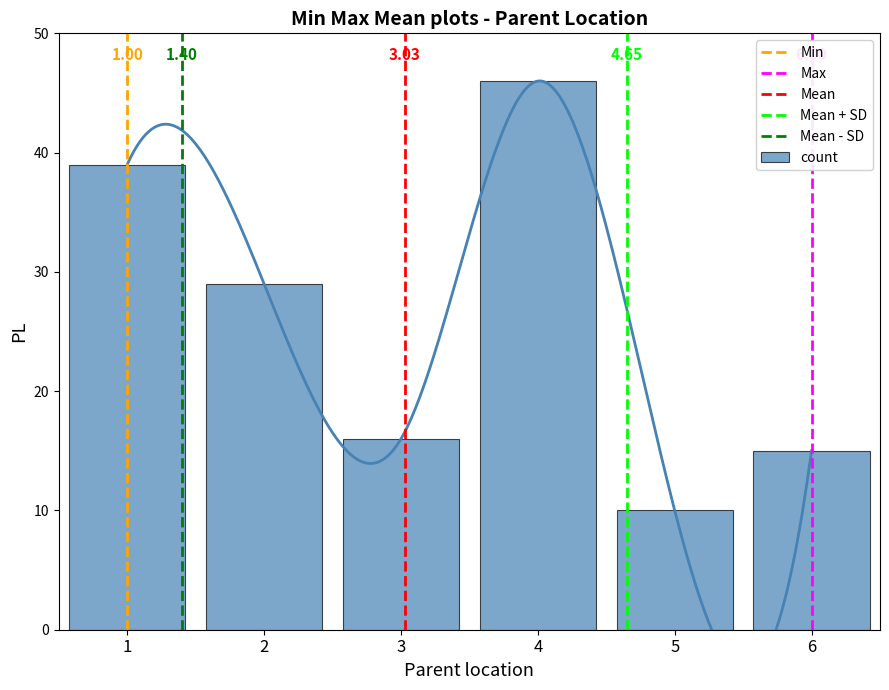

What is the difference between the values at 6 and 4?

31